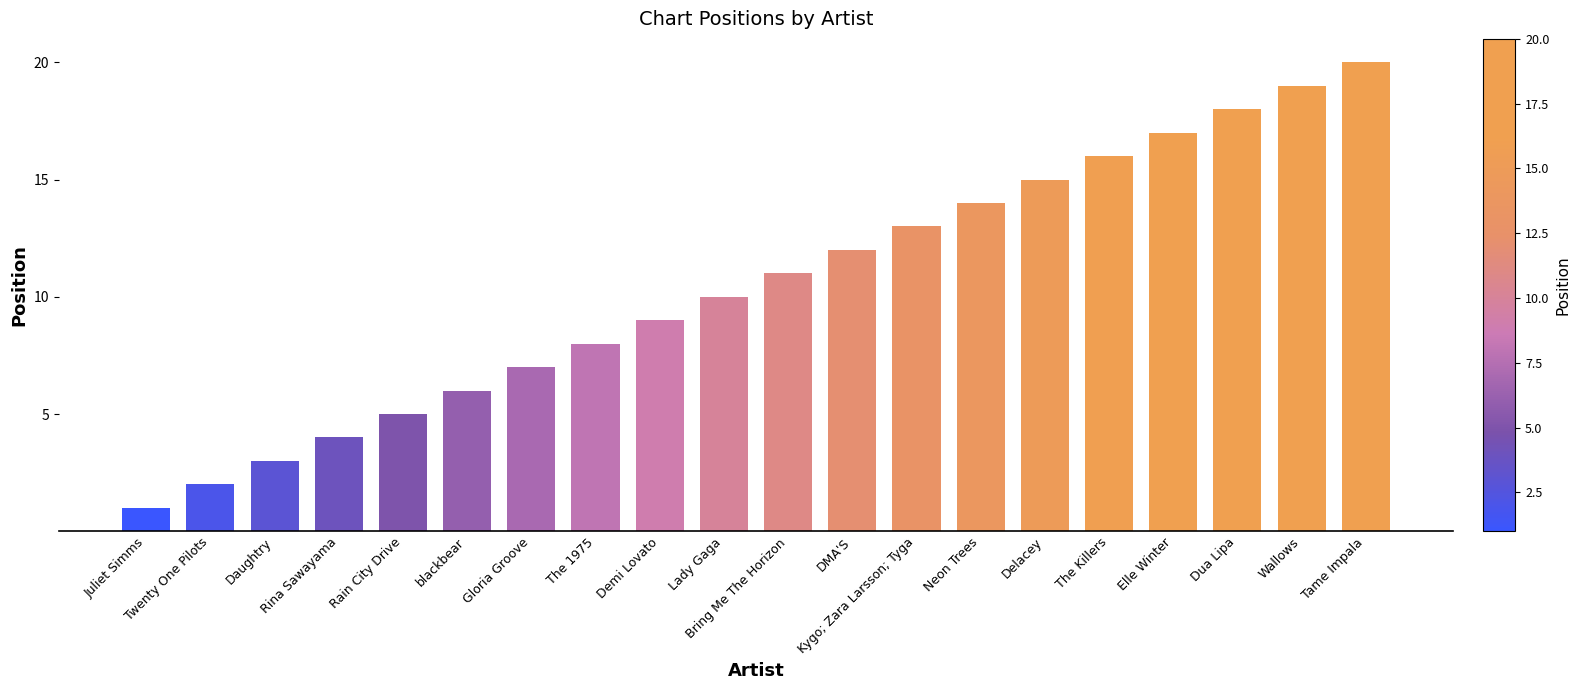

What value does the data have at Rina Sawayama, to the nearest 5?

5